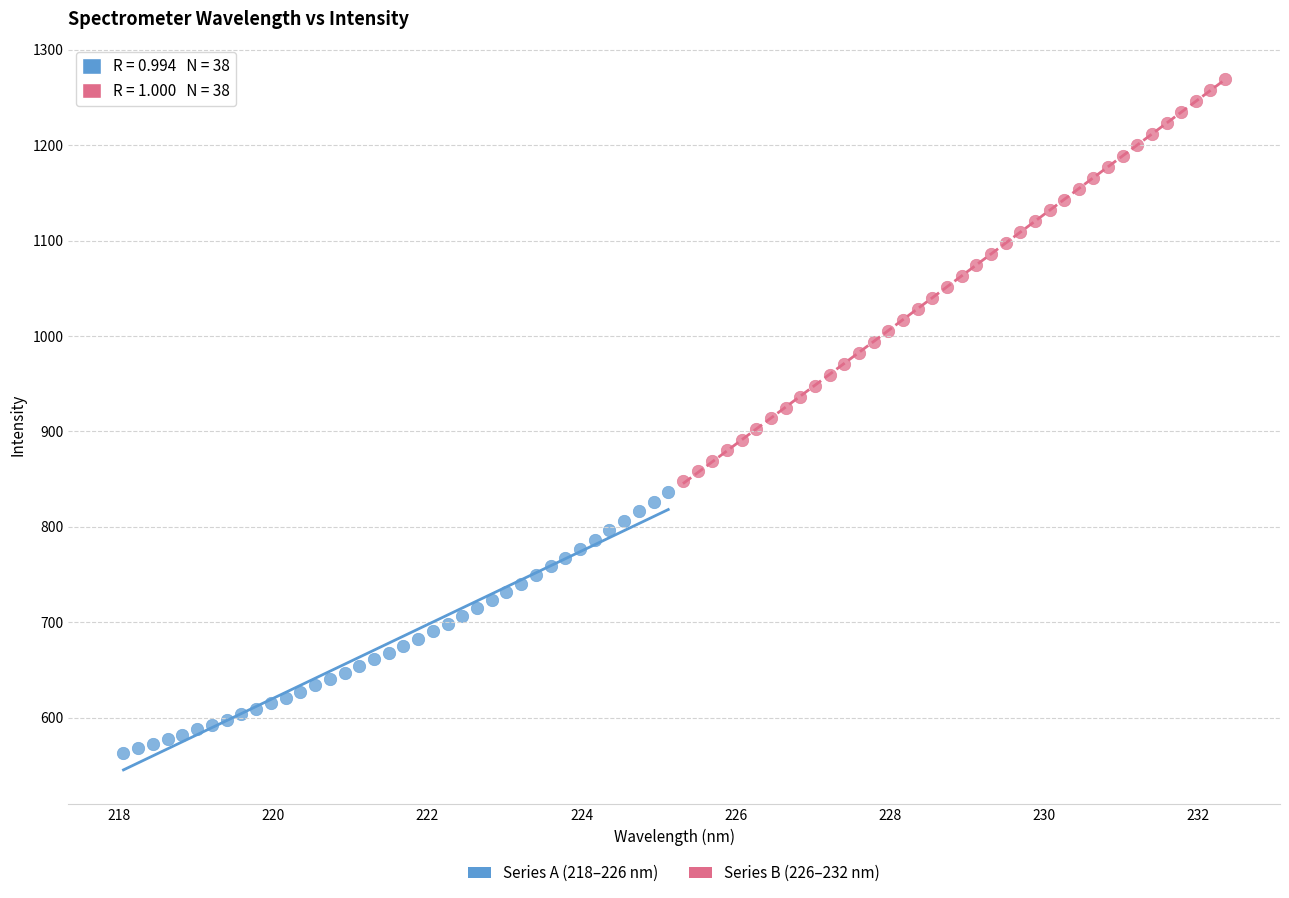

Which series has the largest Y range (max minus min)?

Series B (226–232 nm)